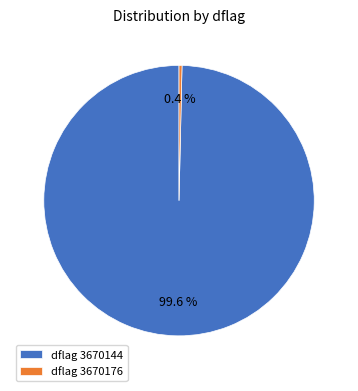

Rank the categories by value from lowest to highest.

dflag 3670176, dflag 3670144